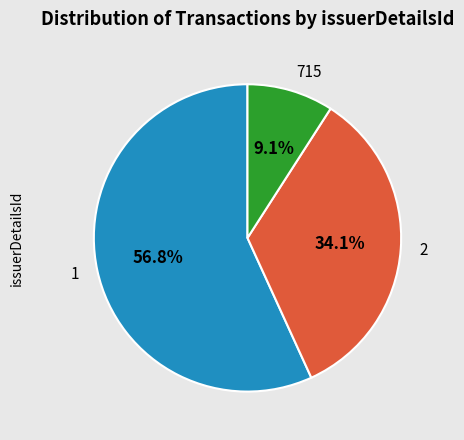

How many segments does this pie chart have?

3